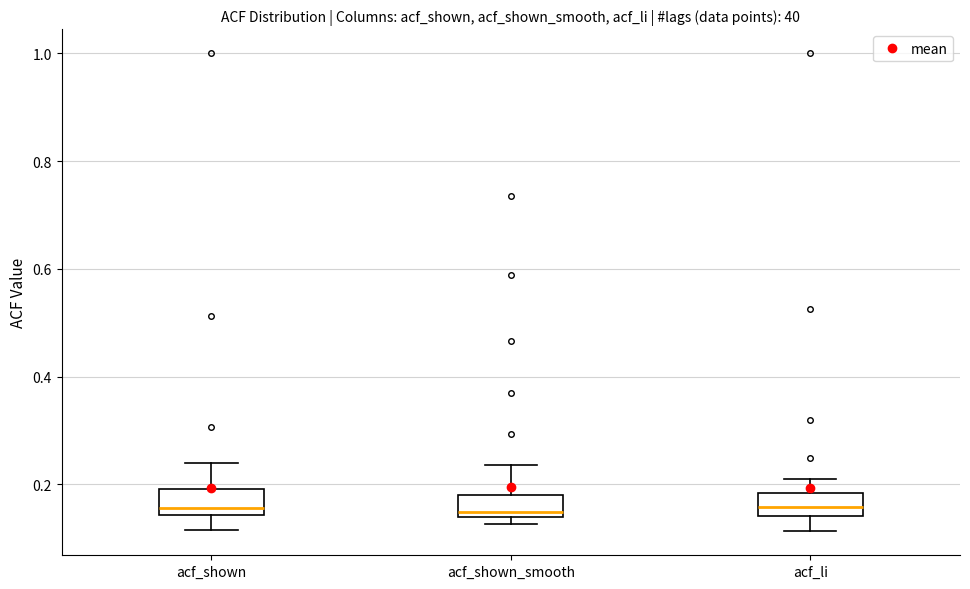

Reading left to right, transcribe this box plot: for each box, give where its median line is, the range the box spans, and where its two whiskers end, as read against the y-axis. The values are not printed on the chart, so give them approximately, as read against the axis.

acf_shown: median 0.16, box 0.14 to 0.20, whiskers 0.12 to 0.24
acf_shown_smooth: median 0.14 (just above the box's lower edge), box 0.14 to 0.18, whiskers 0.12 to 0.24
acf_li: median 0.16, box 0.14 to 0.18, whiskers 0.12 to 0.22